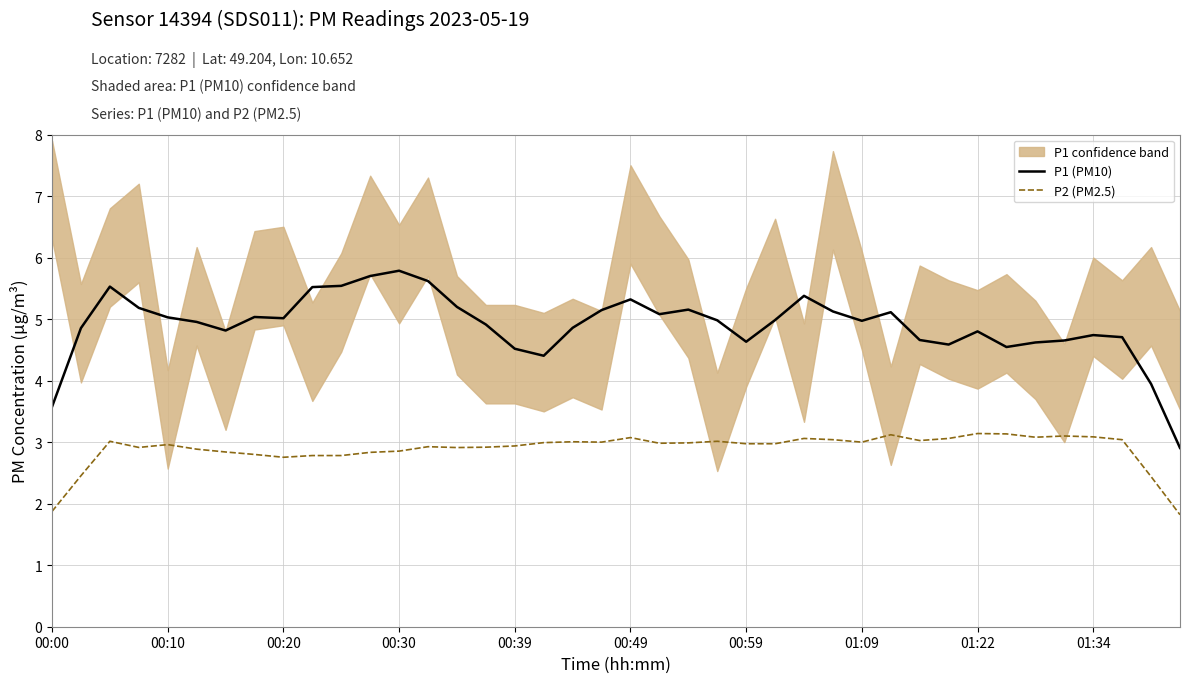

How many data points in P1 (PM10) are above 4?

37